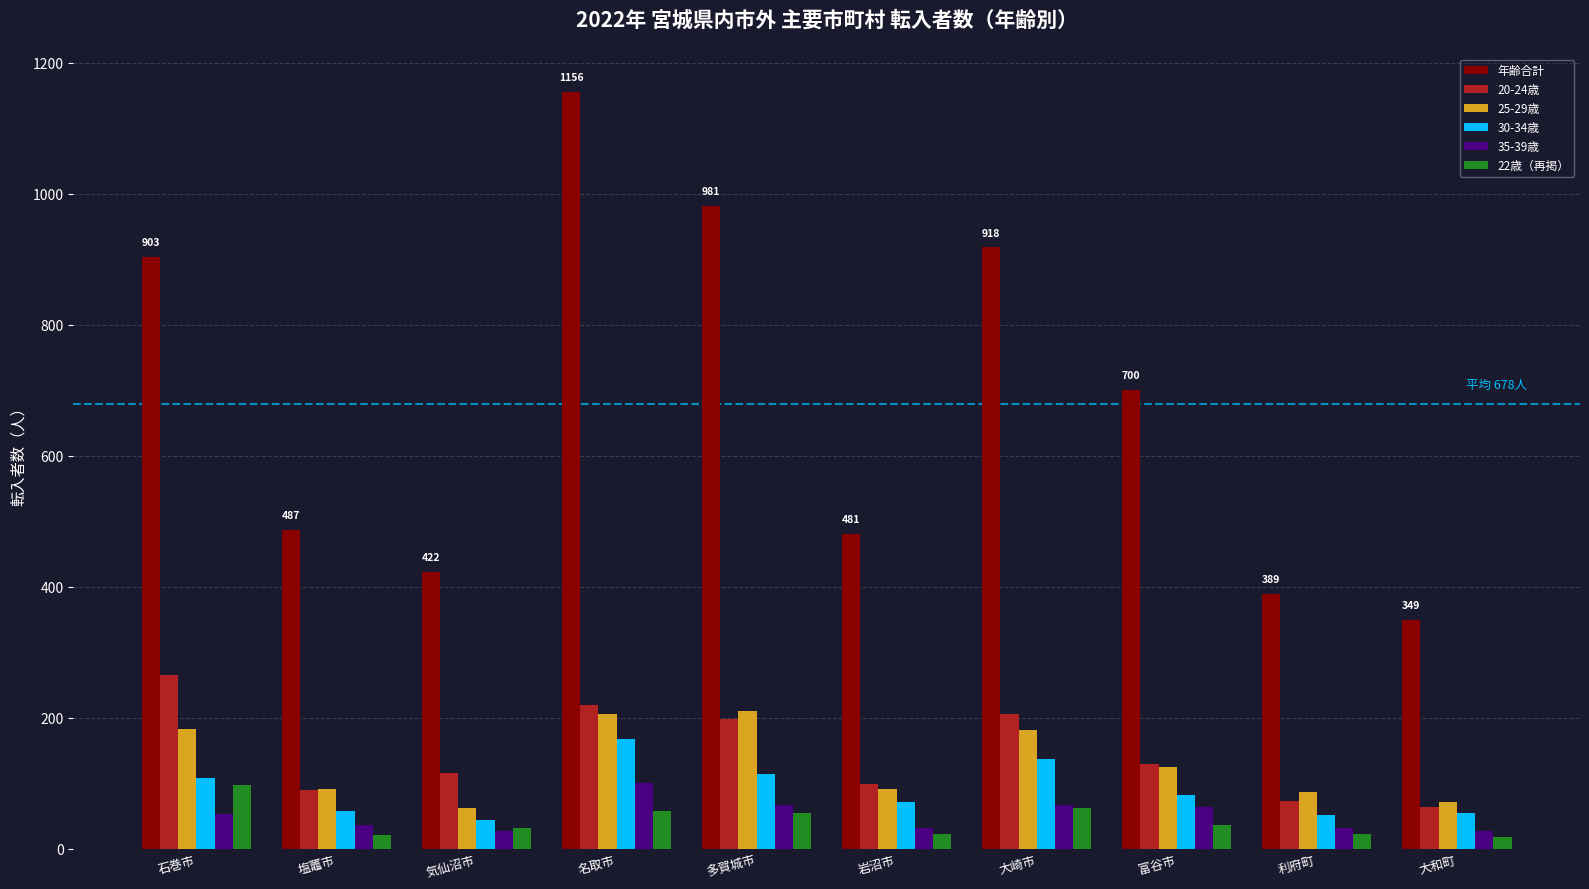

Count the number of categories in the chart.

10